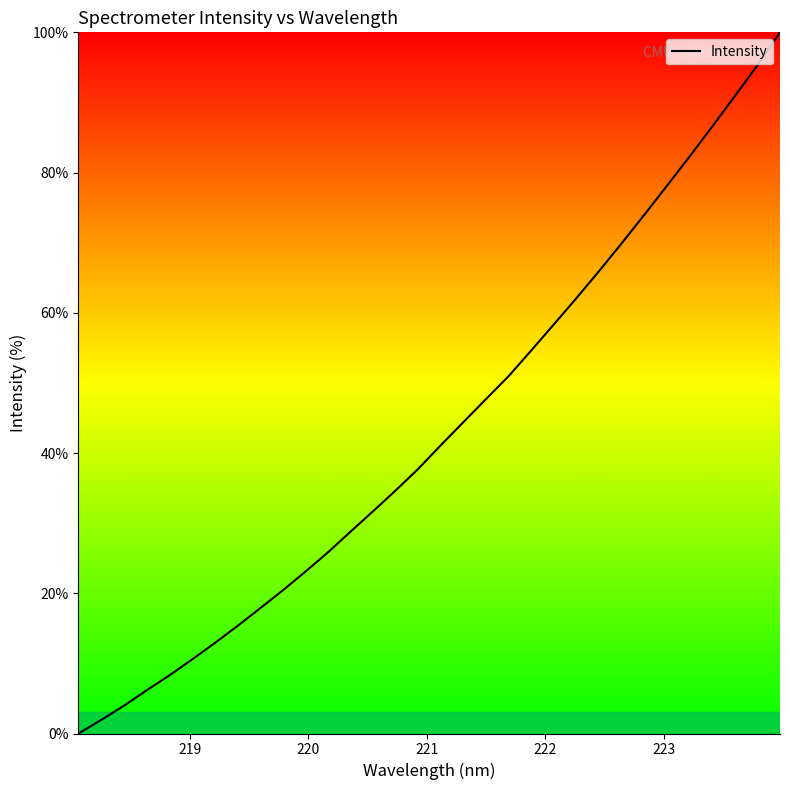

What is the maximum value shown in the chart?

100.0